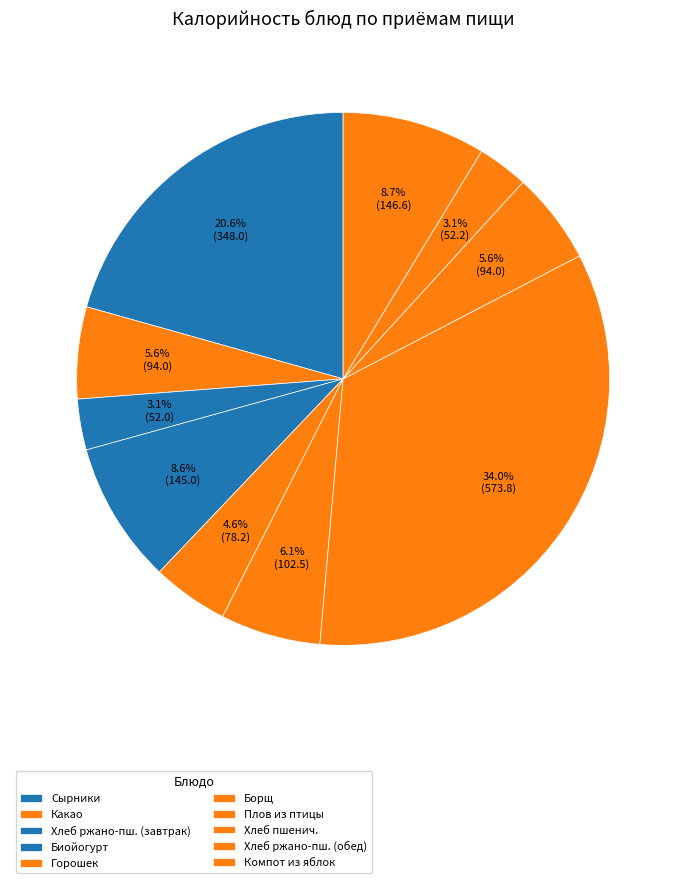

To the nearest percent, what portion does Плов из птицы represent?

34%